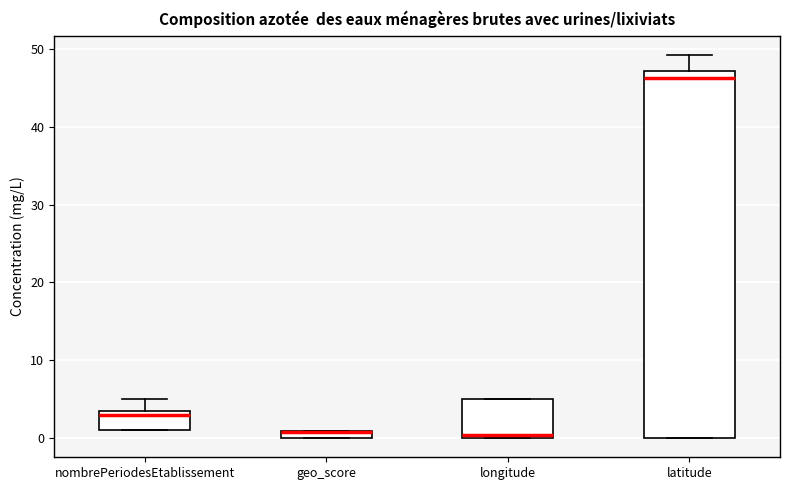

Where is the lower edge of the box for longitude on the y-axis? The values are not printed on the chart, so give them approximately, as read against the axis.

0